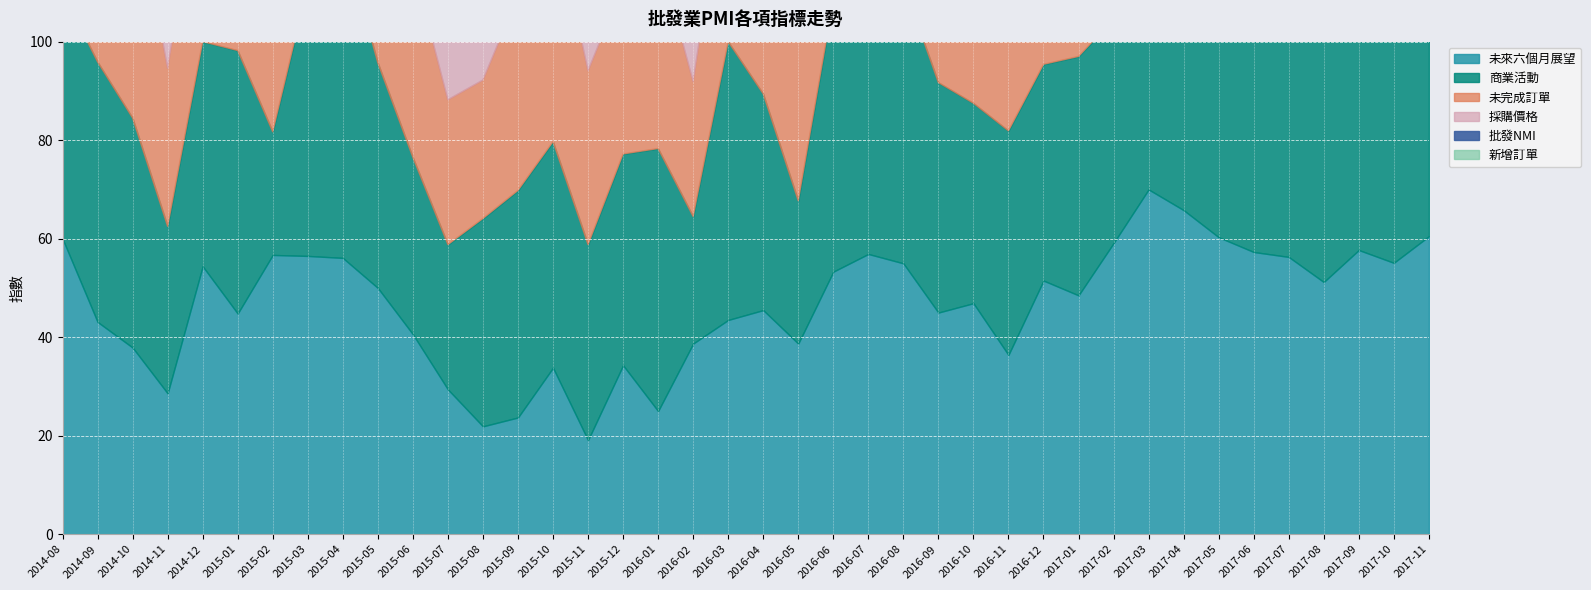

How many data points does each series have?

40